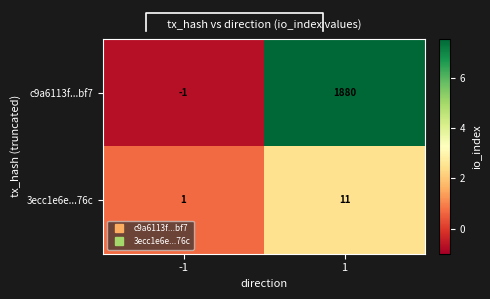

At which category is the sum across all series the highest?

1